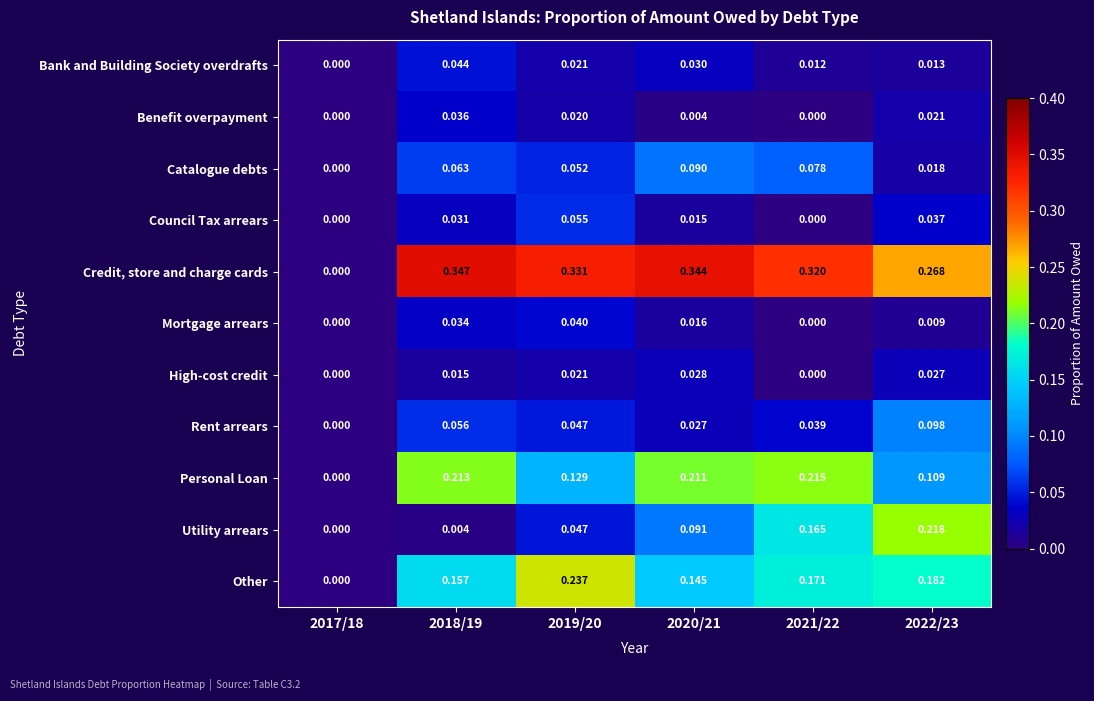

Which series has the largest total across all categories?

Credit, store and charge cards